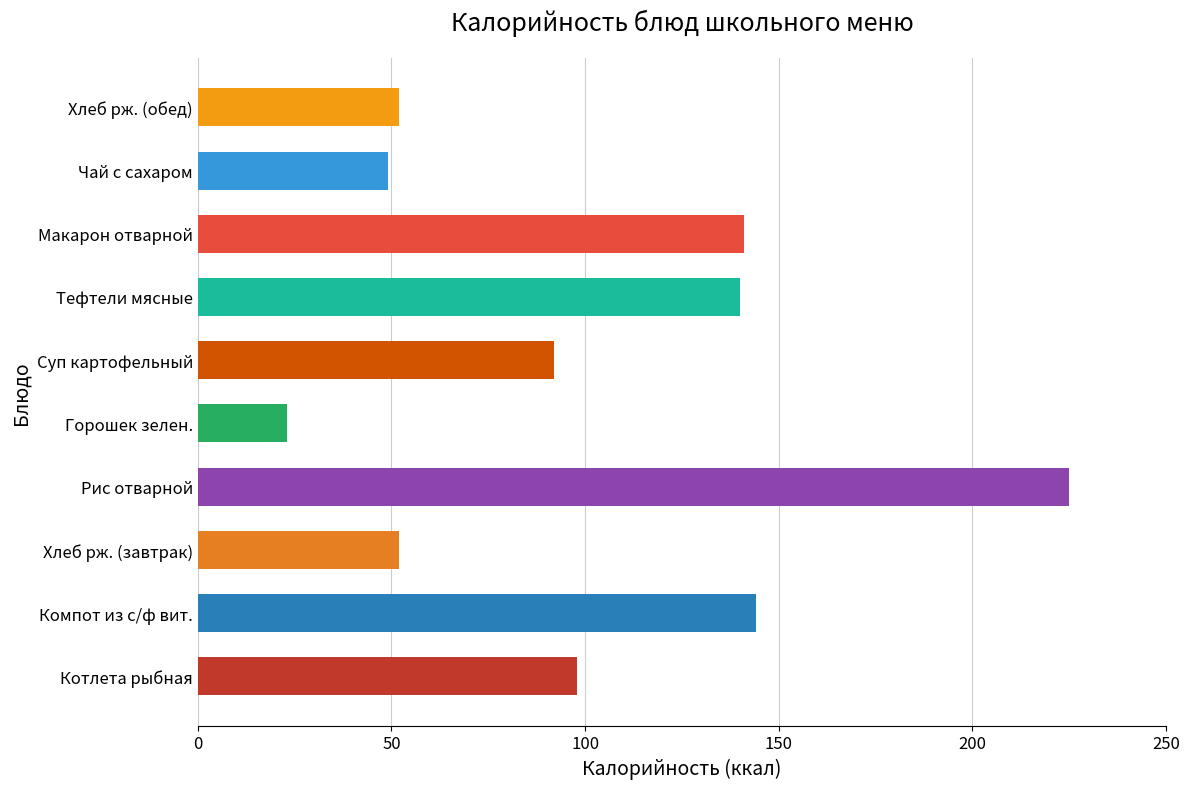

What is the change in value from Макарон отварной to Чай с сахаром?

-92